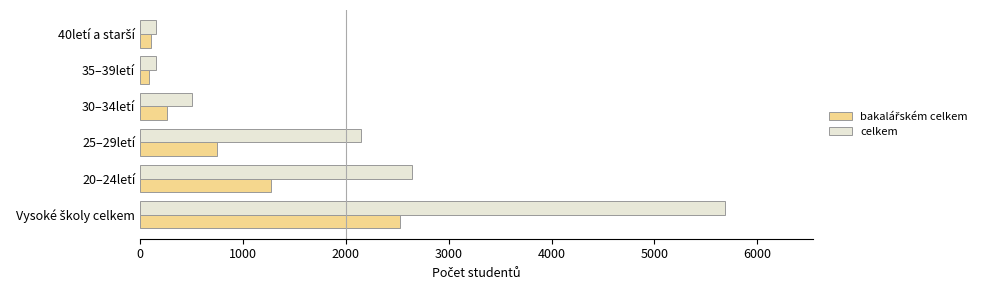

What is the sum of all celkem values?

11287